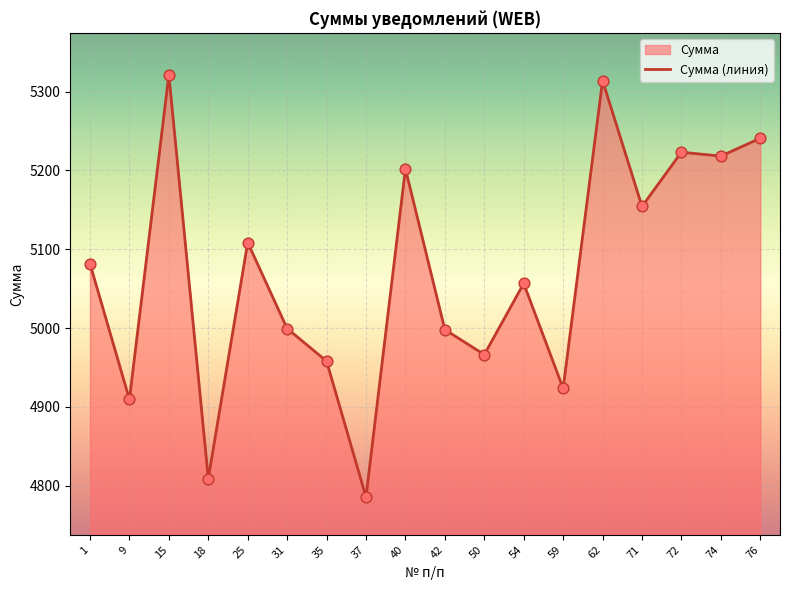

What is the change in value from 31 to 59?

-75.9